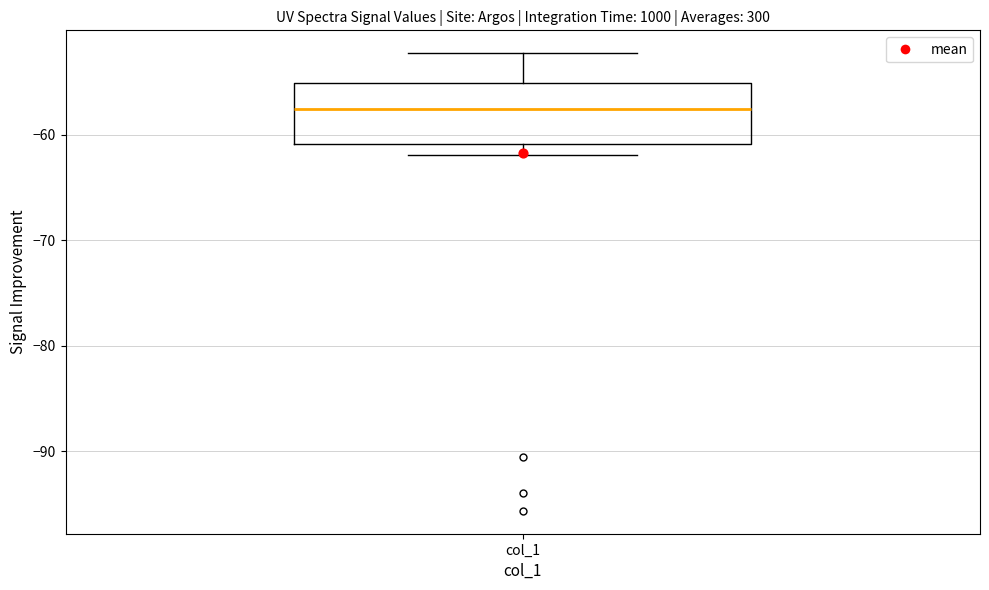

Read this box plot against the y-axis: the position of the median line, the range covered by the box, and the ends of both whiskers. The values are not printed on the chart, so give them approximately, as read against the axis.

median -58, box -61 to -55, whiskers -62 to -52